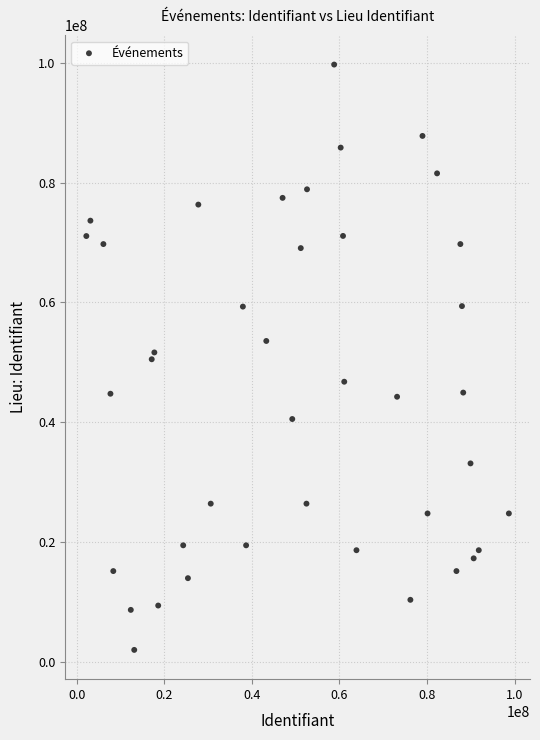

What is the range of X values (max minus min)?

96470369